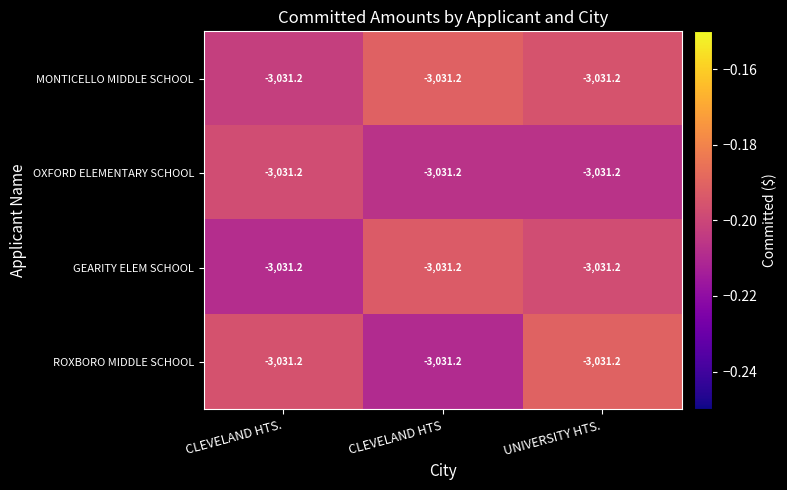

Rank the series by their average value, from lowest to highest.

OXFORD ELEMENTARY SCHOOL, GEARITY ELEM SCHOOL, ROXBORO MIDDLE SCHOOL, MONTICELLO MIDDLE SCHOOL